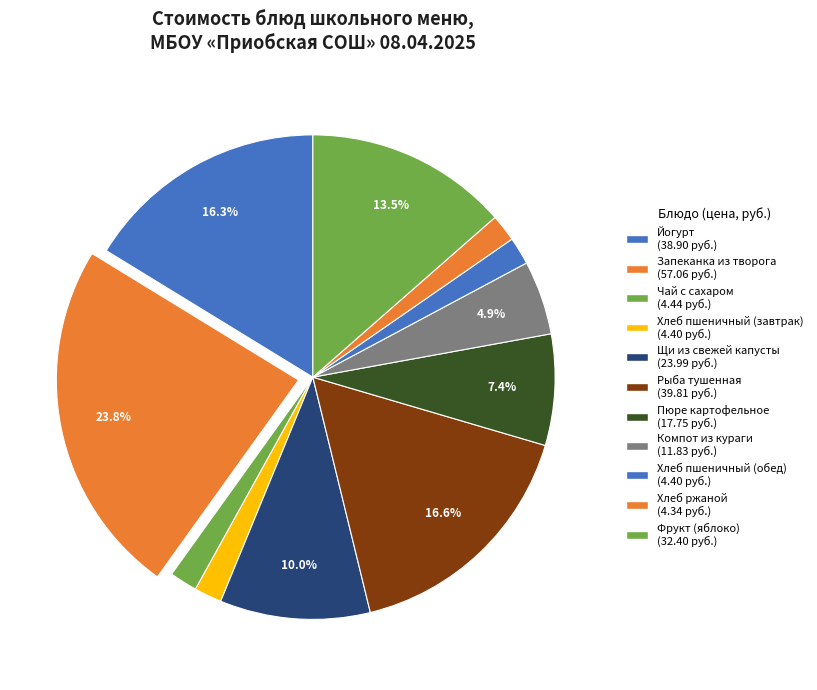

Count the number of slices in the pie.

11